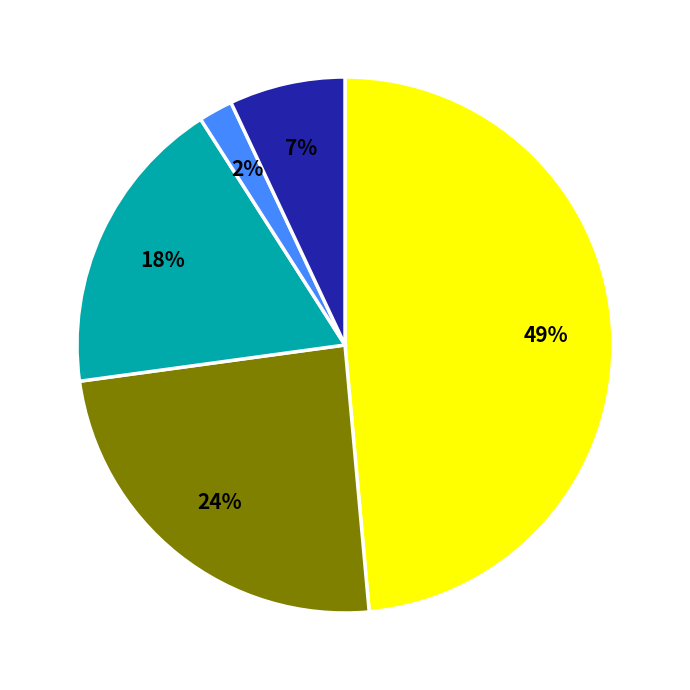

To the nearest percent, what is the average slice percentage?

20%